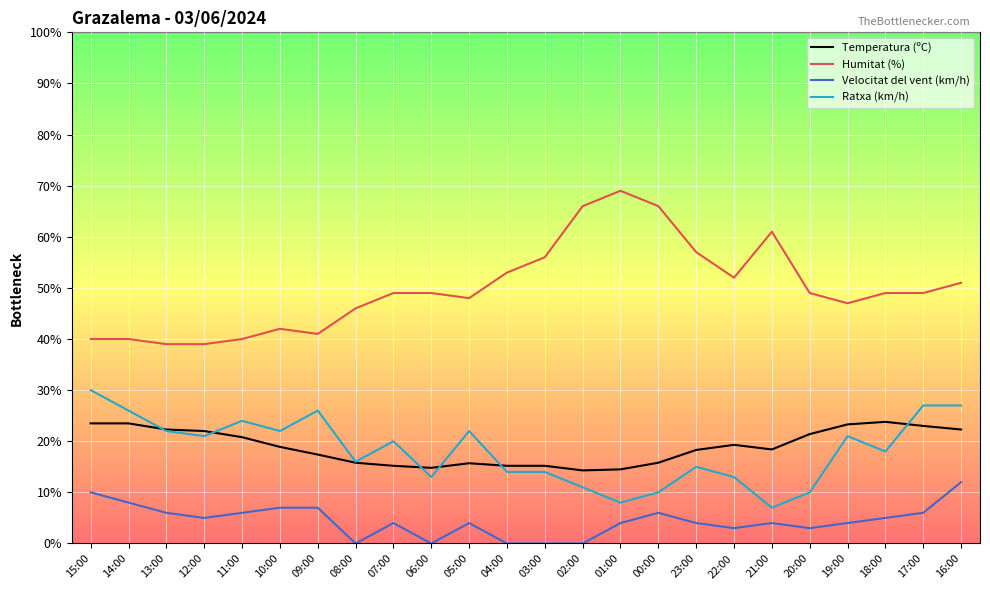

What are all the series names shown in the legend?

Temperatura (ºC), Humitat (%), Velocitat del vent (km/h), Ratxa (km/h)